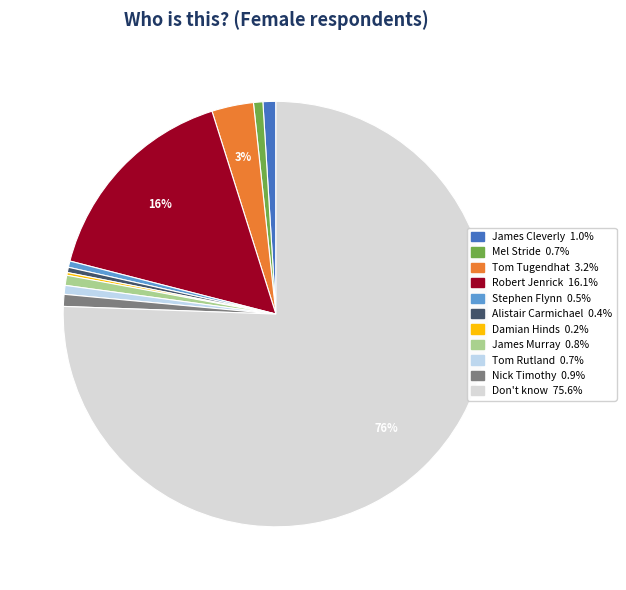

What percentage is the Nick Timothy slice, to the nearest percent?

1%